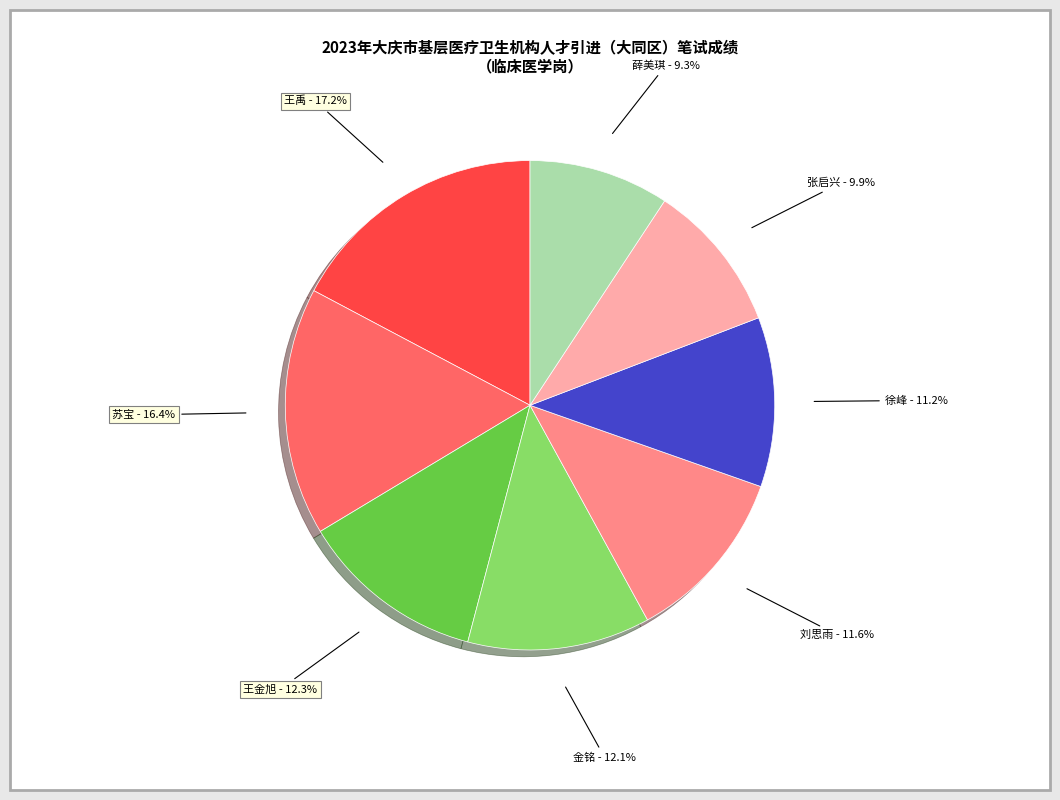

Does any single category account for the majority?

No